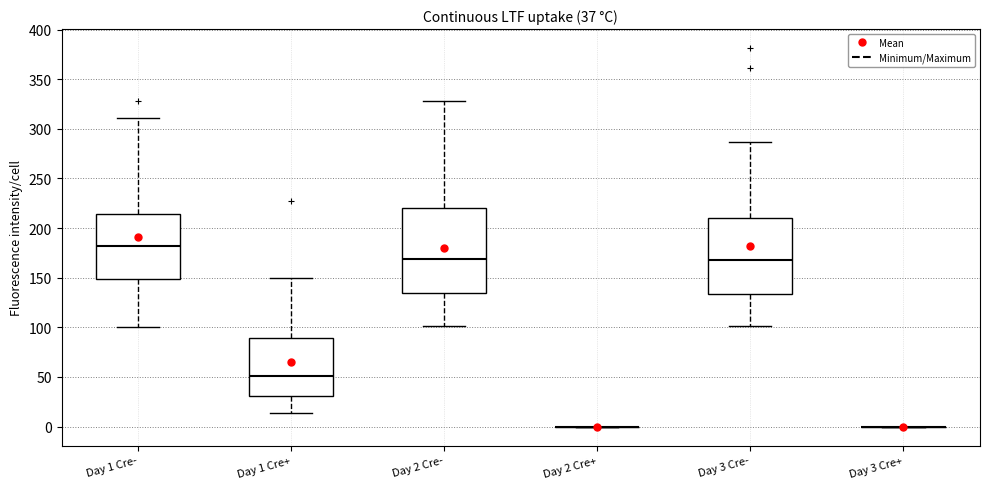

Which box is the tallest, from its lower edge to its upper edge?

Day 2 Cre-